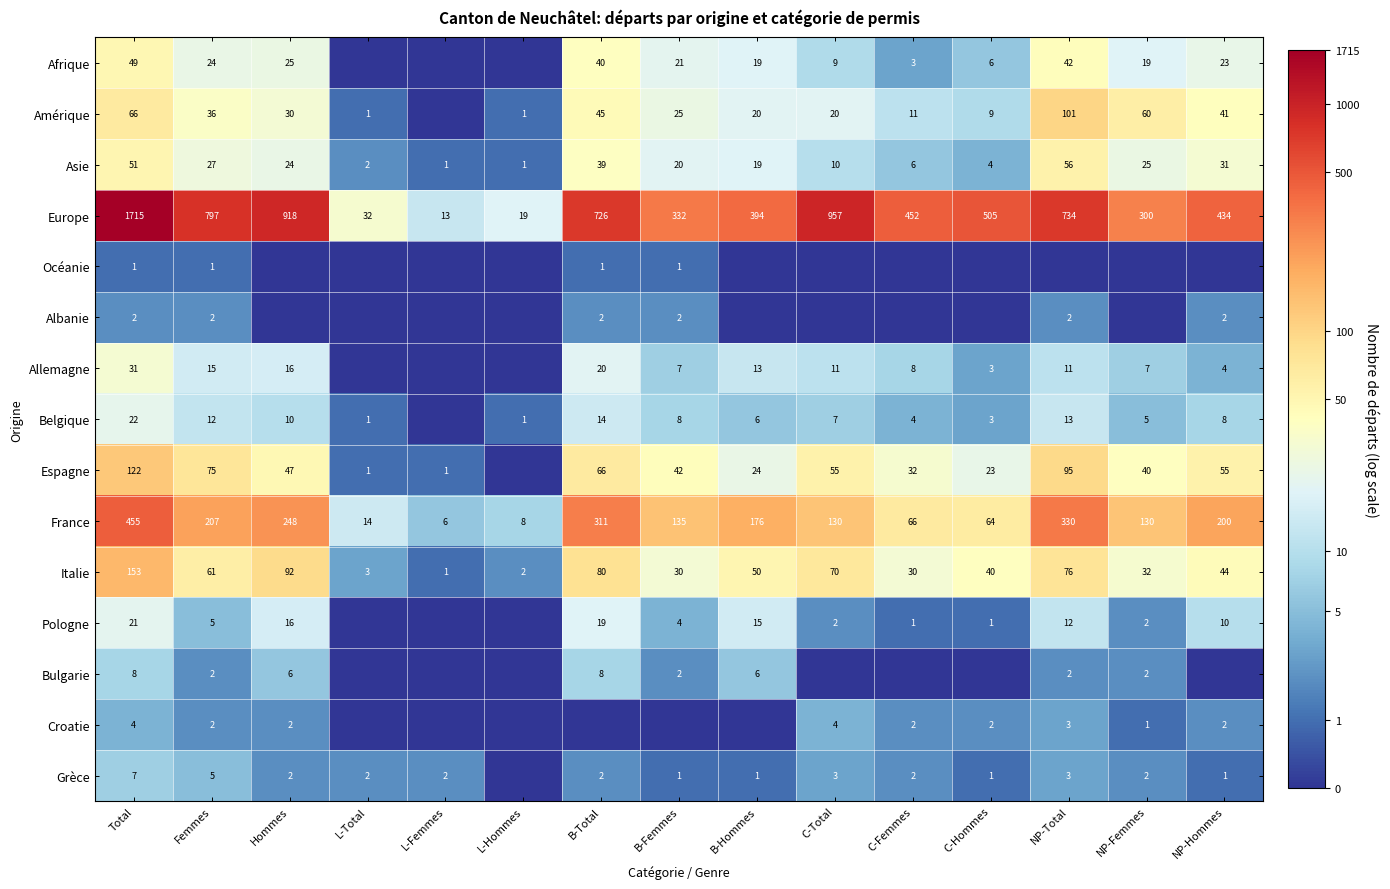

The value of Afrique at Femmes is 32. True or false?

False